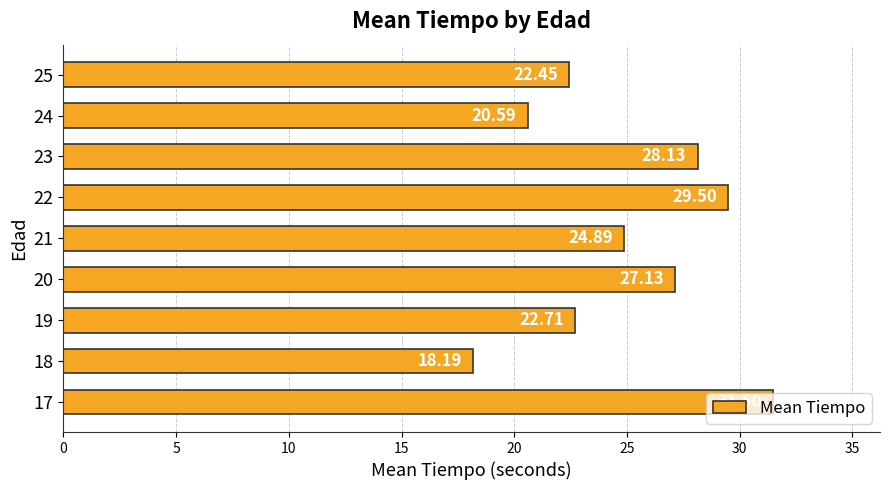

Approximately how many times larger is the value at 23 compared to 24?

1.4